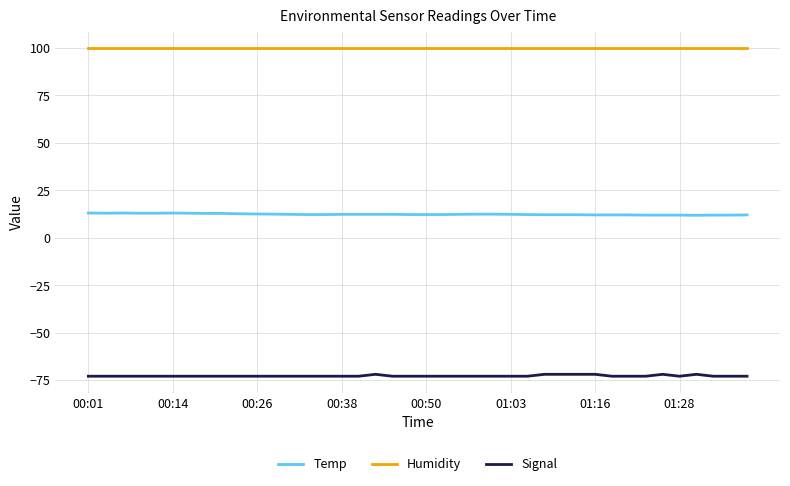

True or false: Humidity and Signal intersect in this chart.

False